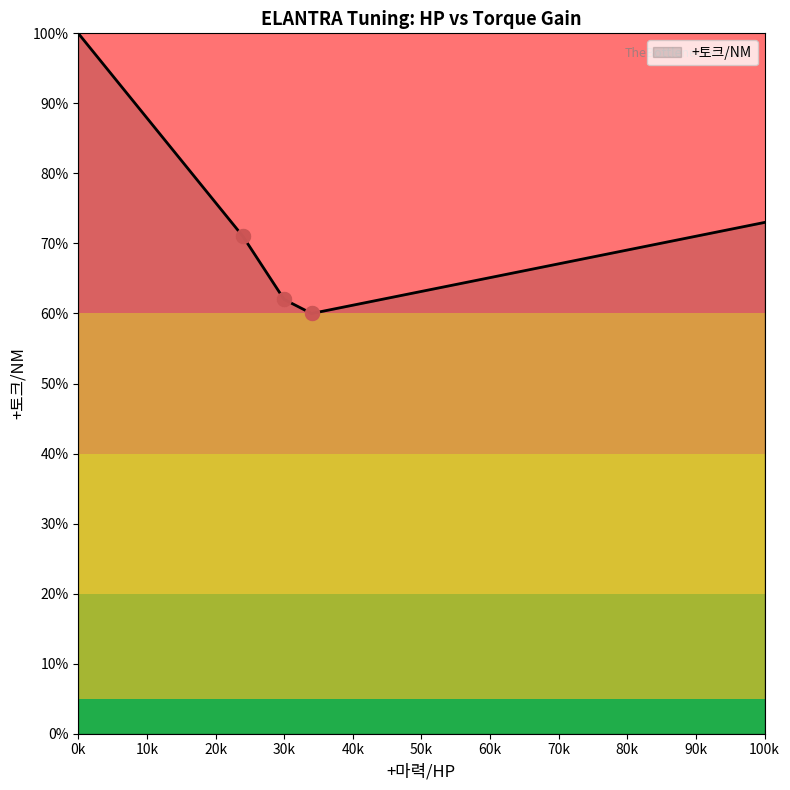

What is the sum of all values?

366